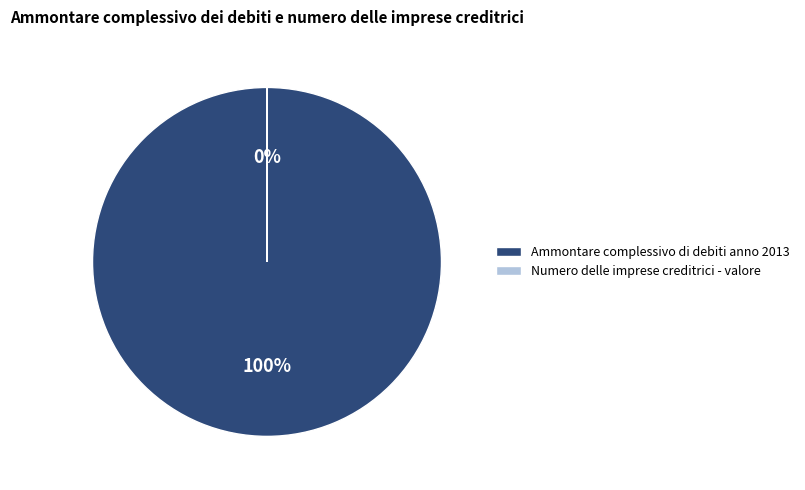

Is it true that Ammontare complessivo di debiti anno 2013 is 91% of the pie?

False